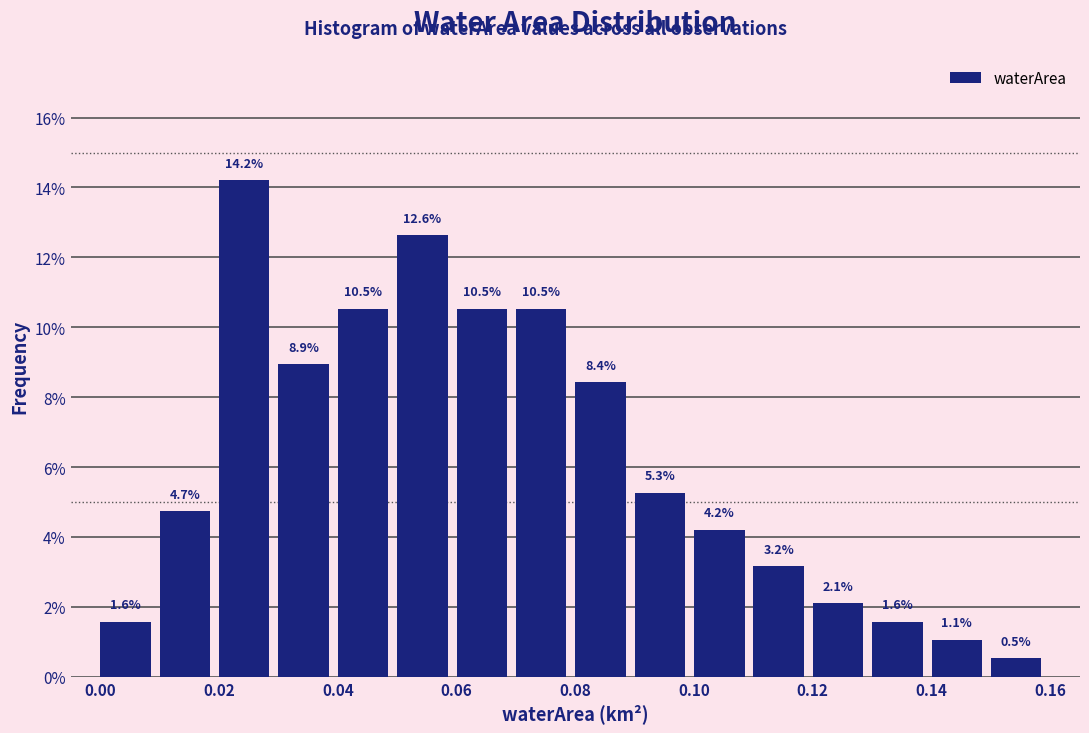

Reading left to right, transcribe this chart: for each bar, give the range it covers on the x-axis and its height.

0.00 to 0.01: 1.6
0.01 to 0.02: 4.7
0.02 to 0.03: 14.2
0.03 to 0.04: 8.9
0.04 to 0.05: 10.5
0.05 to 0.06: 12.6
0.06 to 0.07: 10.5
0.07 to 0.08: 10.5
0.08 to 0.09: 8.4
0.09 to 0.10: 5.3
0.10 to 0.11: 4.2
0.11 to 0.12: 3.2
0.12 to 0.13: 2.1
0.13 to 0.14: 1.6
0.14 to 0.15: 1.1
0.15 to 0.16: 0.5